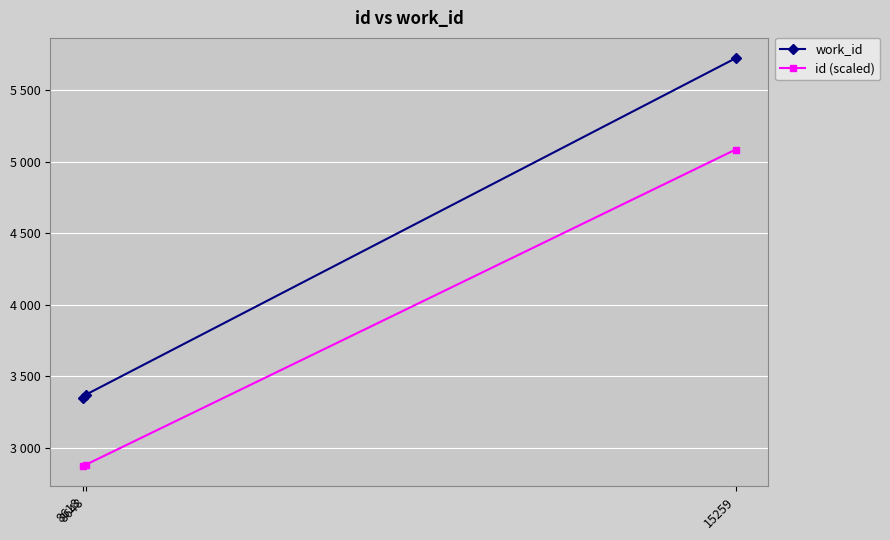

Where is id (scaled) nearest to the value 3979?

8648